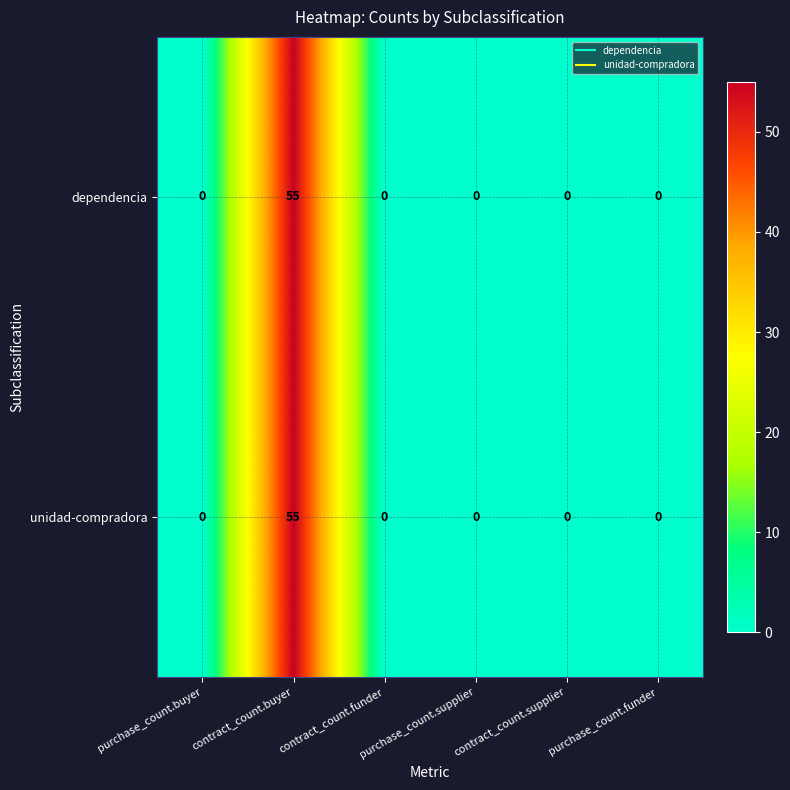

At which category is the sum across all series the highest?

contract_count.buyer